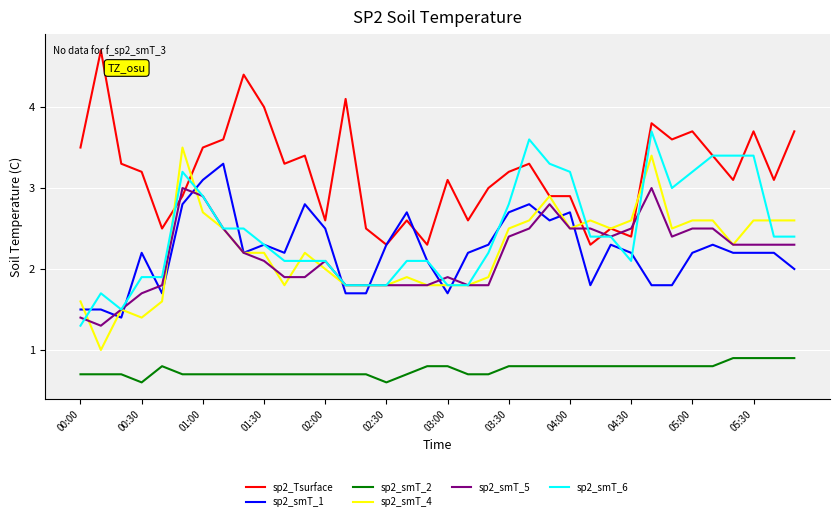

List the series in order of their peak value, highest first.

sp2_Tsurface, sp2_smT_6, sp2_smT_4, sp2_smT_1, sp2_smT_5, sp2_smT_2